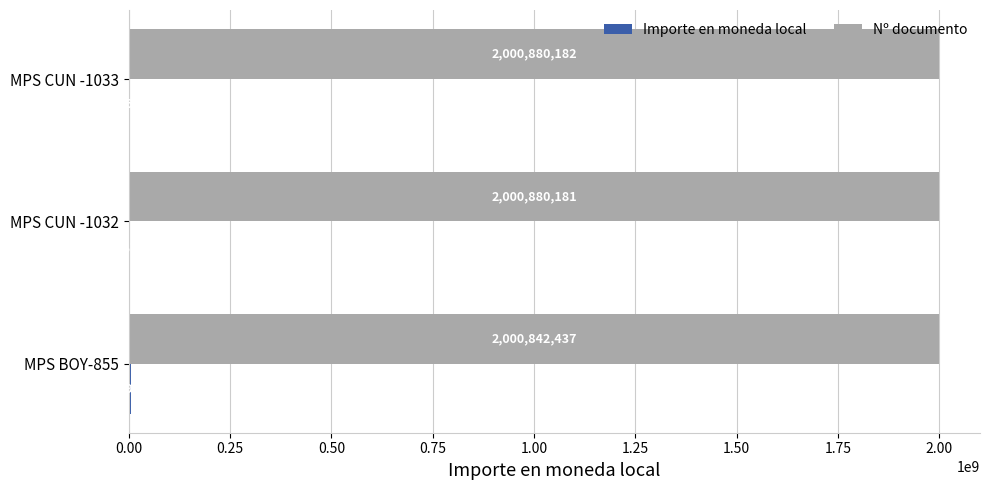

Which series has the largest total across all categories?

Nº documento